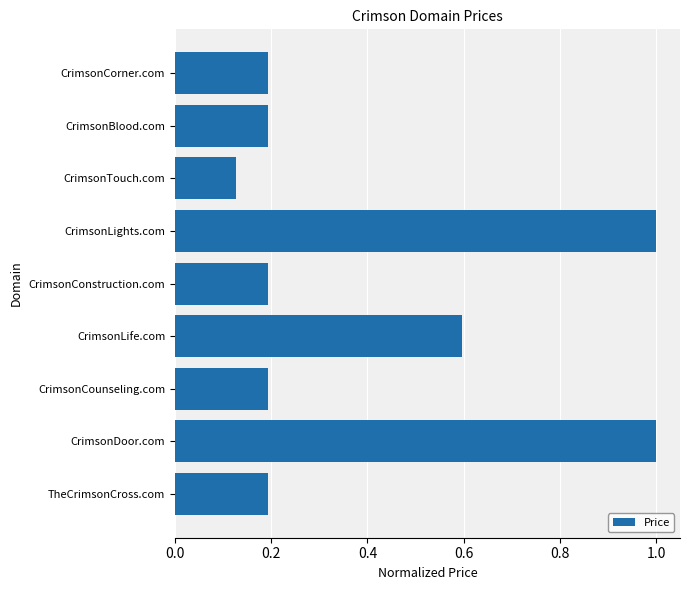

Count the values in the range 0 to 1.

9